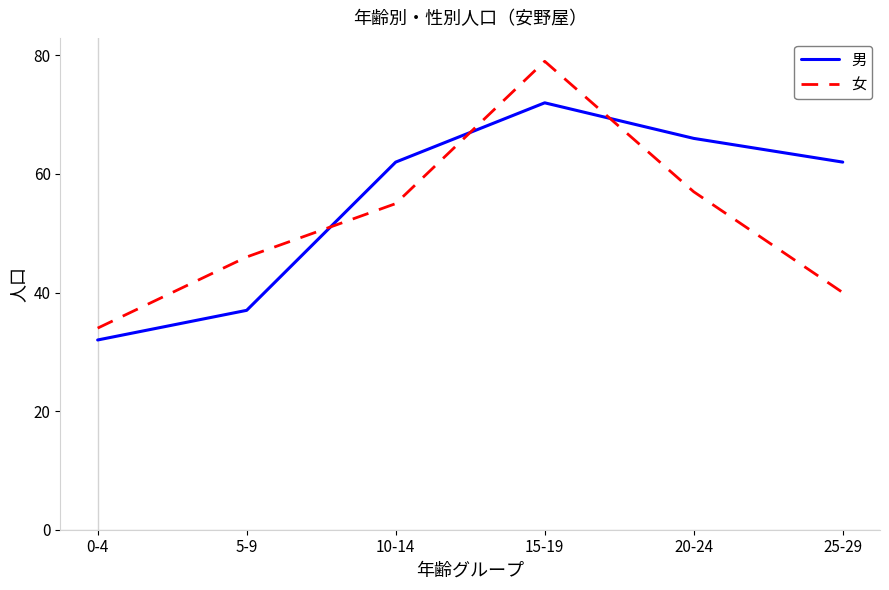

Between which two adjacent categories do 女 and 男 first intersect?

5-9 and 10-14